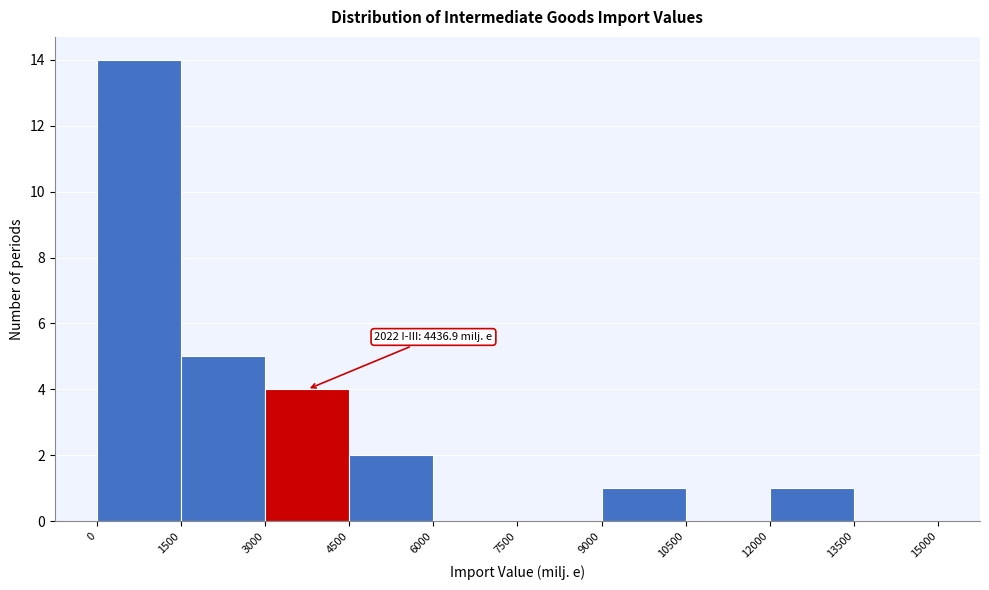

Which range on the x-axis has the tallest bar?

0 to 1500